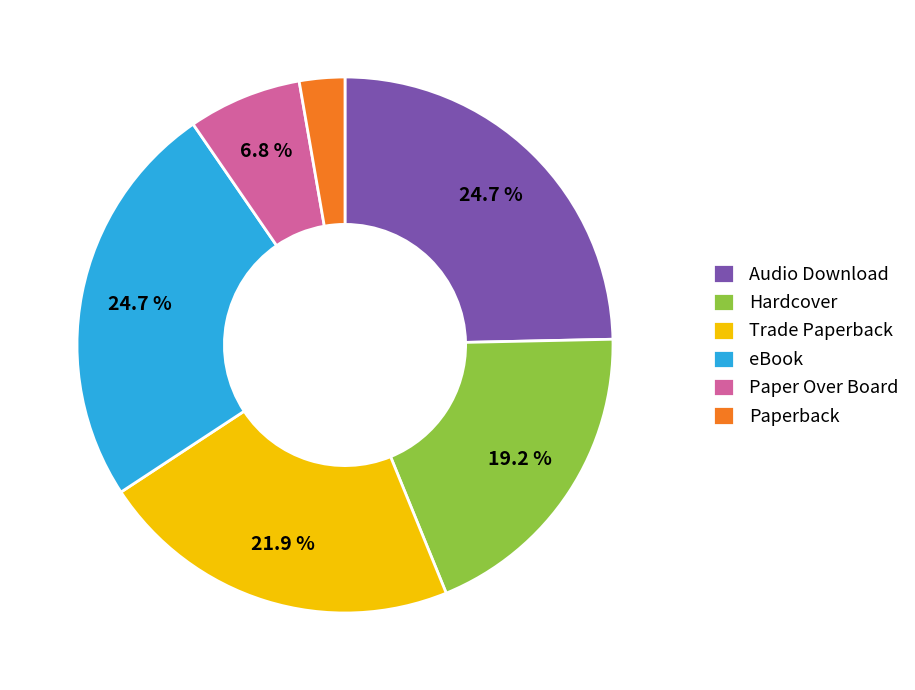

What percentage is the Paper Over Board slice, to the nearest percent?

7%